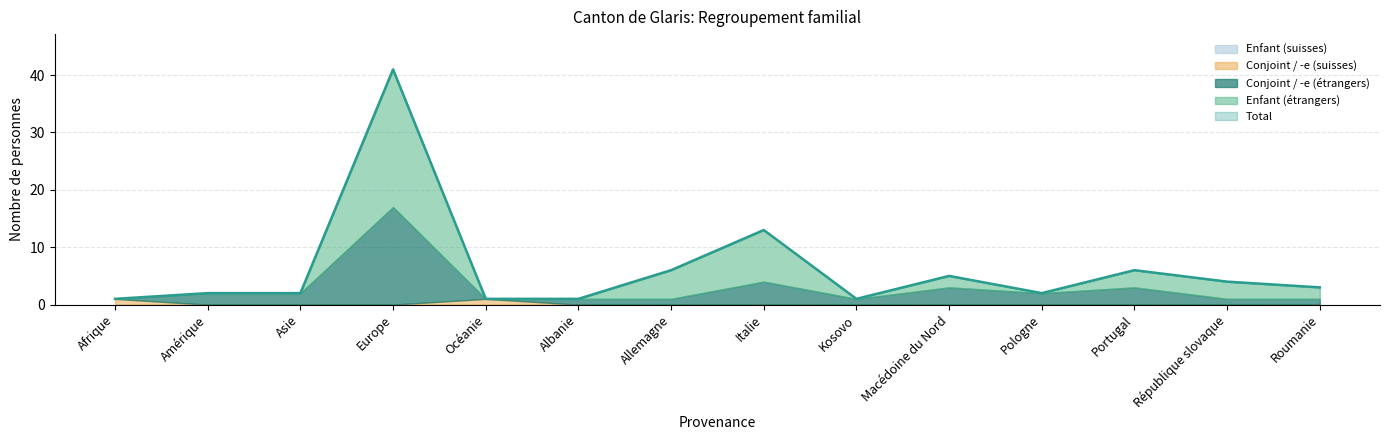

What position from the right is Océanie?

10